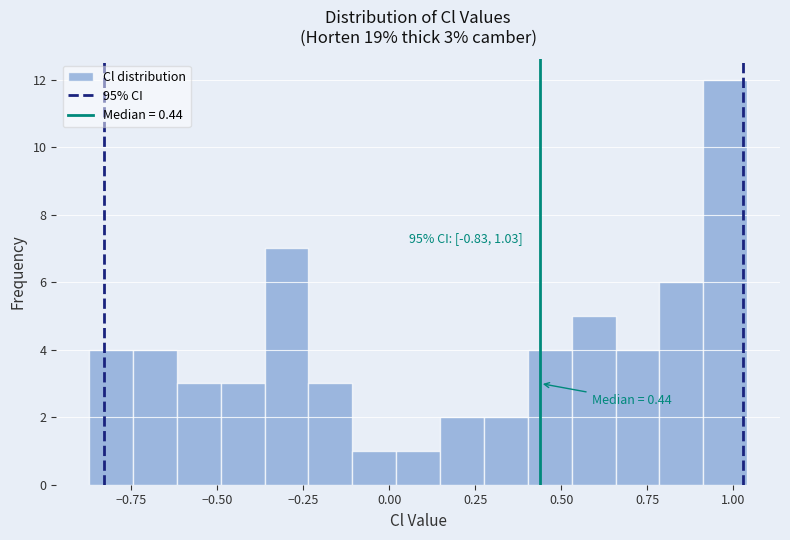

Around what value on the x-axis is the tallest bar? Give the approximate position of its centre, as read against the axis.

1.00